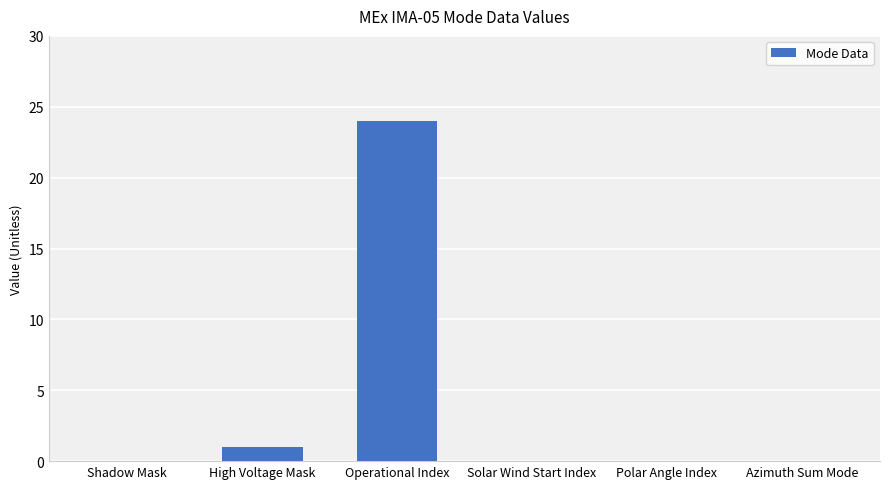

Reading left to right, extract all data points from this chart.

Shadow Mask=0	High Voltage Mask=1	Operational Index=24	Solar Wind Start Index=0	Polar Angle Index=0	Azimuth Sum Mode=0